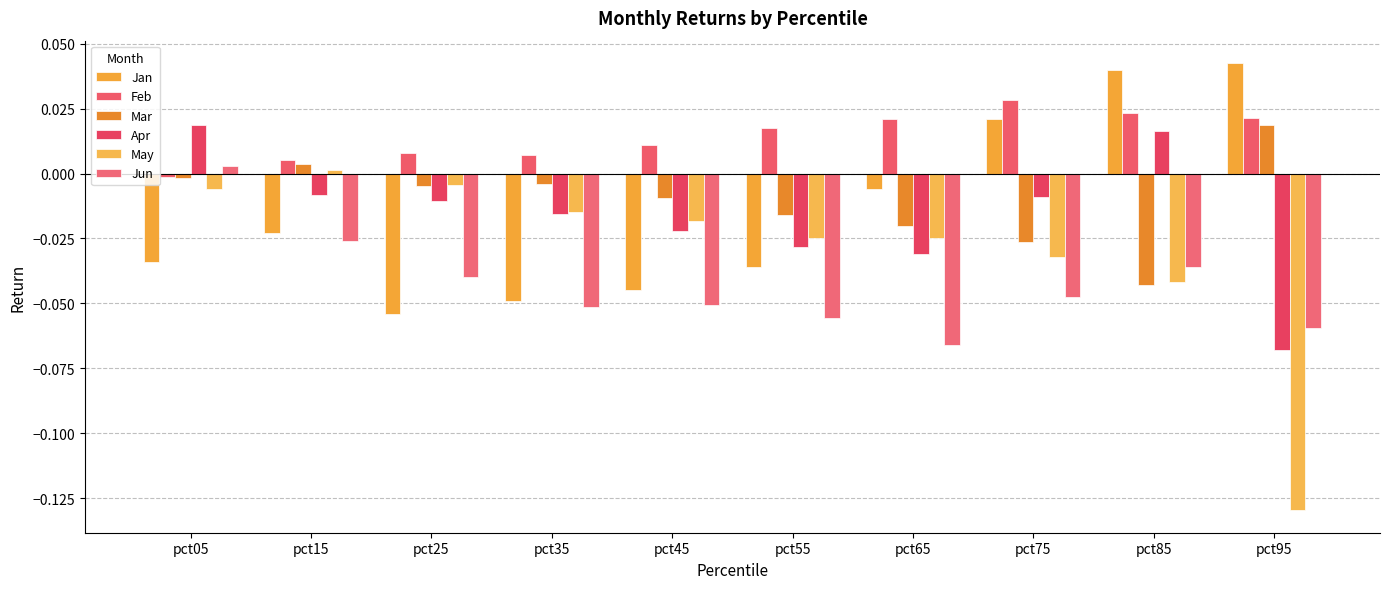

What is the lowest value of the May series?

-0.1